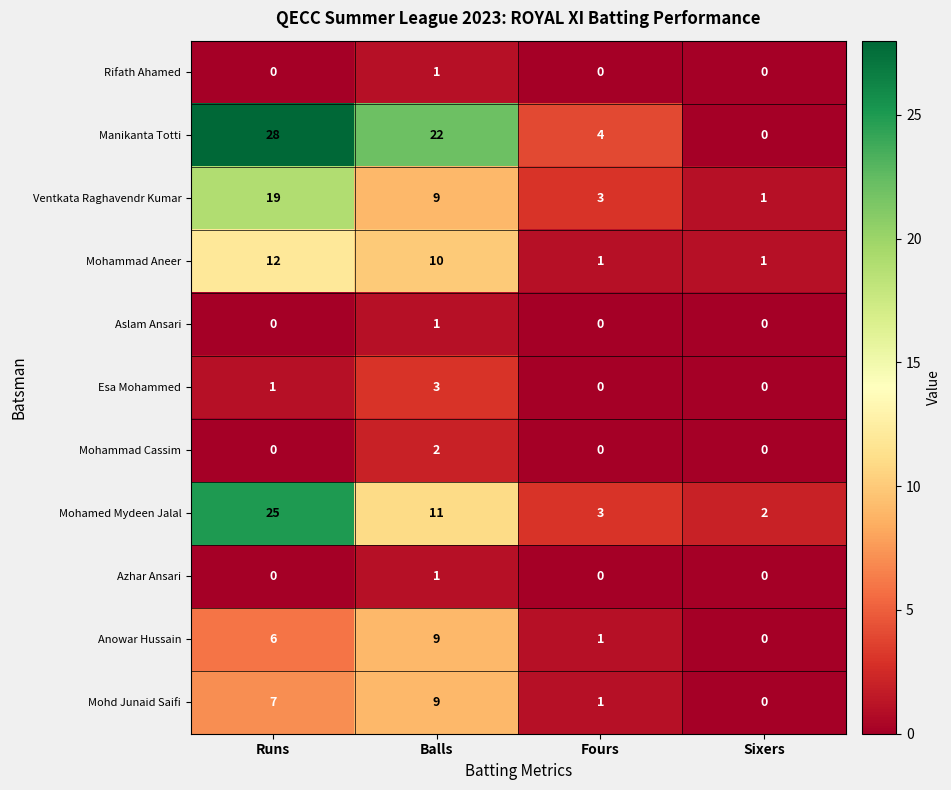

Is it true that Manikanta Totti equals 7 at Fours?

False